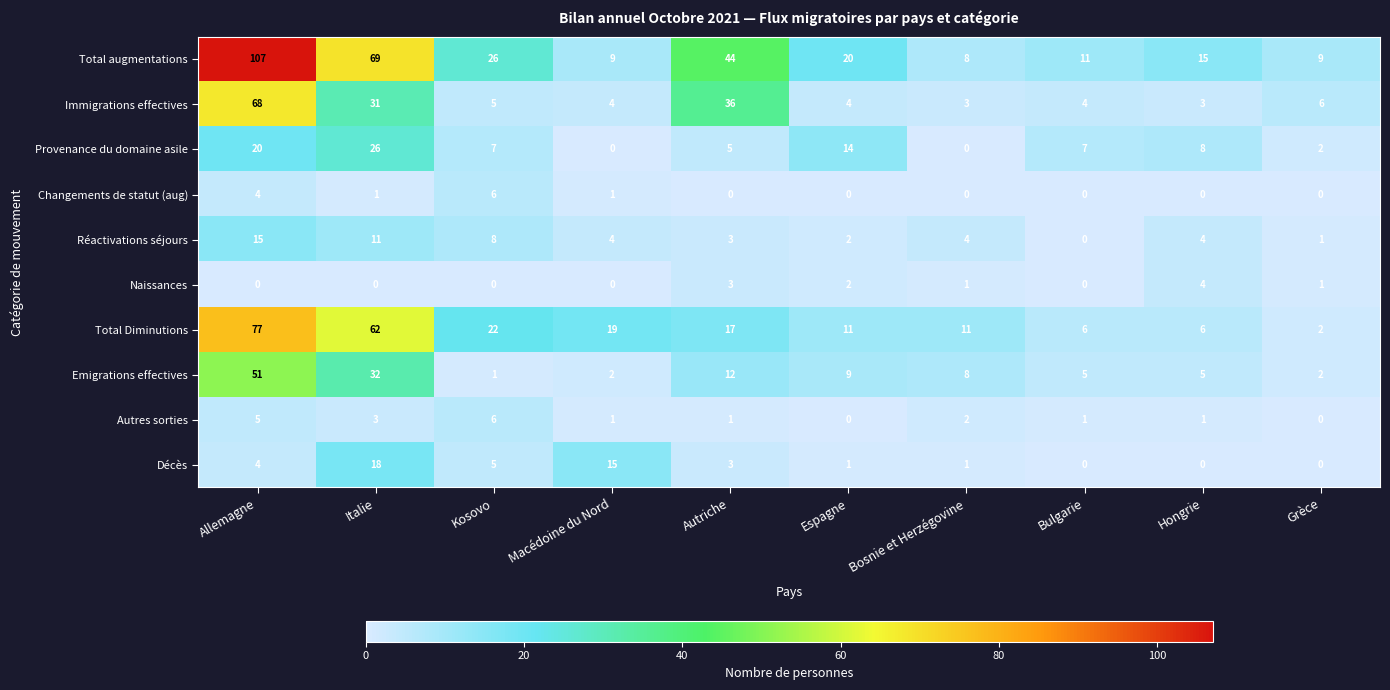

Which category has the highest value in the Emigrations effectives series?

Allemagne